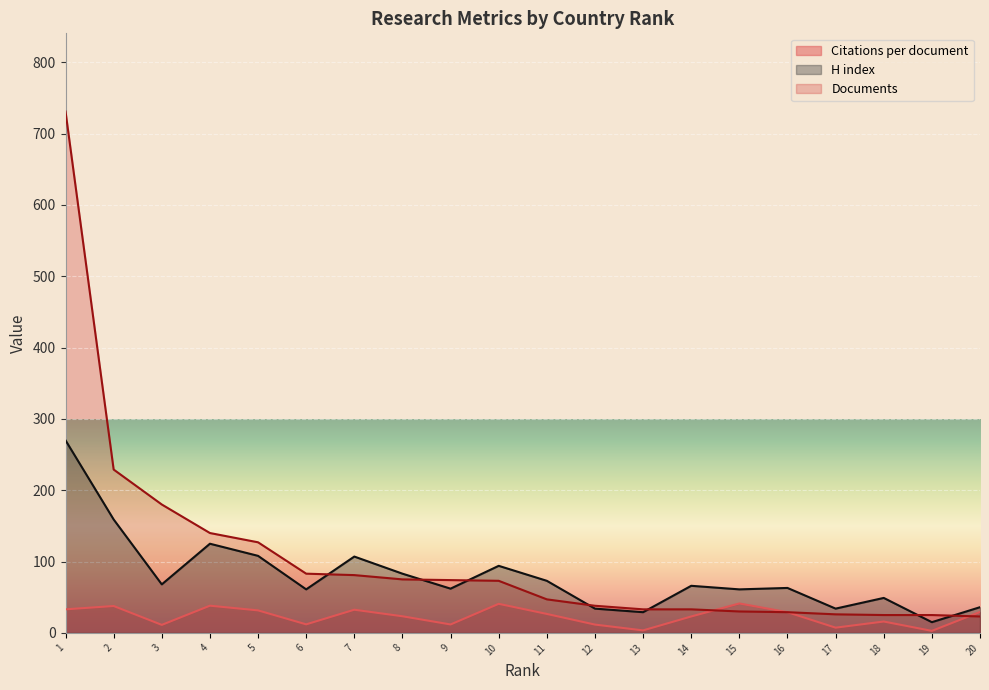

How many intersections are there between H index and Documents?

7